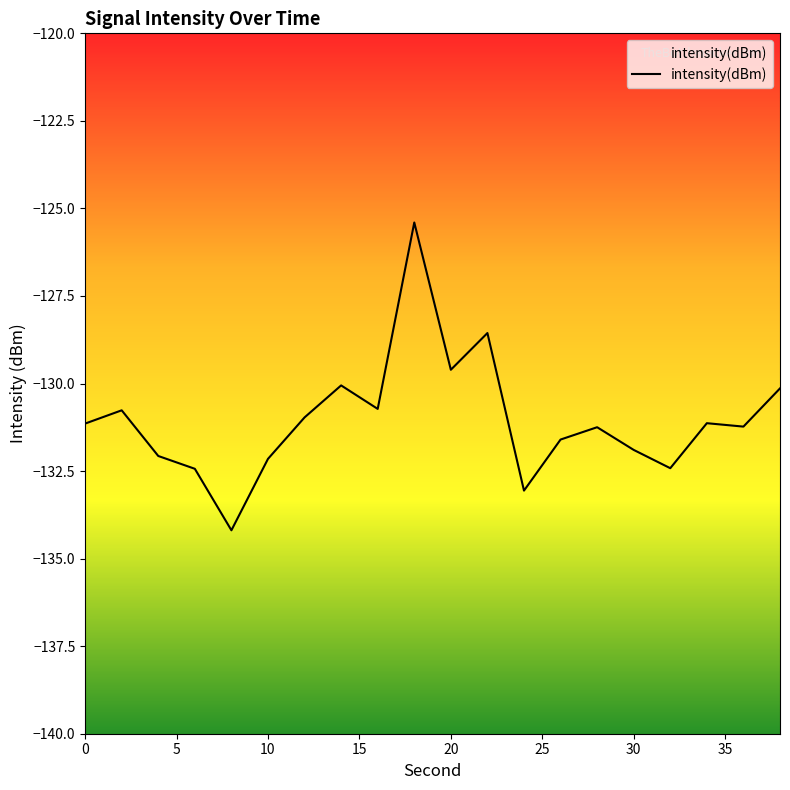

How many lines are shown in the chart?

1